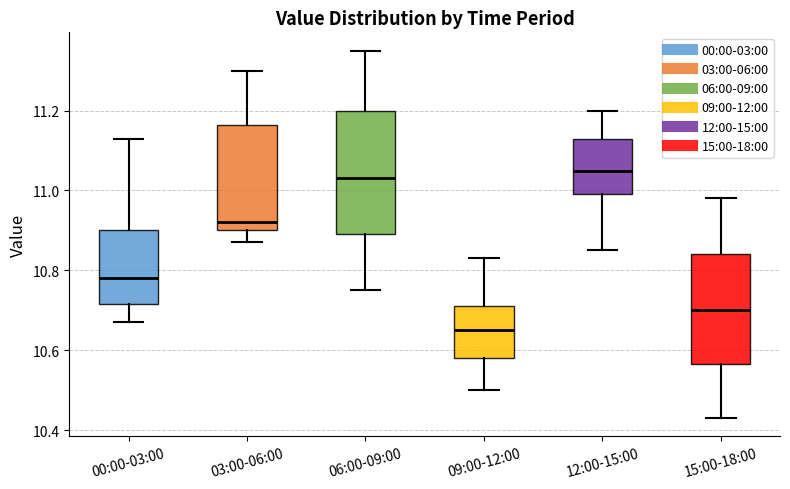

Reading left to right, transcribe this box plot: for each box, give where its median line is, the range the box spans, and where its two whiskers end, as read against the y-axis. The values are not printed on the chart, so give them approximately, as read against the axis.

00:00-03:00: median 10.78, box 10.72 to 10.90, whiskers 10.68 to 11.14
03:00-06:00: median 10.92, box 10.90 to 11.16, whiskers 10.88 to 11.30
06:00-09:00: median 11.04, box 10.90 to 11.20, whiskers 10.76 to 11.36
09:00-12:00: median 10.66, box 10.58 to 10.72, whiskers 10.50 to 10.84
12:00-15:00: median 11.06, box 11.00 to 11.14, whiskers 10.86 to 11.20
15:00-18:00: median 10.70, box 10.56 to 10.84, whiskers 10.44 to 10.98